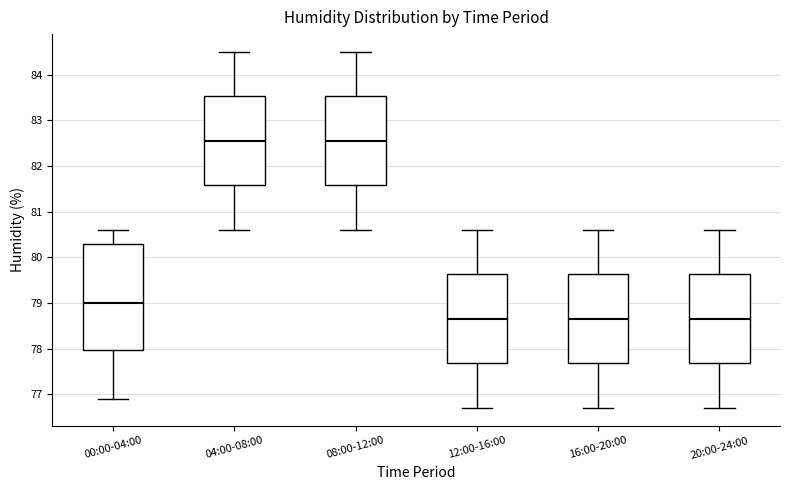

Reading left to right, transcribe this box plot: for each box, give where its median line is, the range the box spans, and where its two whiskers end, as read against the y-axis. The values are not printed on the chart, so give them approximately, as read against the axis.

00:00-04:00: median 79.0, box 78.0 to 80.3, whiskers 76.9 to 80.6
04:00-08:00: median 82.6, box 81.6 to 83.5, whiskers 80.6 to 84.5
08:00-12:00: median 82.6, box 81.6 to 83.5, whiskers 80.6 to 84.5
12:00-16:00: median 78.7, box 77.7 to 79.6, whiskers 76.7 to 80.6
16:00-20:00: median 78.7, box 77.7 to 79.6, whiskers 76.7 to 80.6
20:00-24:00: median 78.7, box 77.7 to 79.6, whiskers 76.7 to 80.6